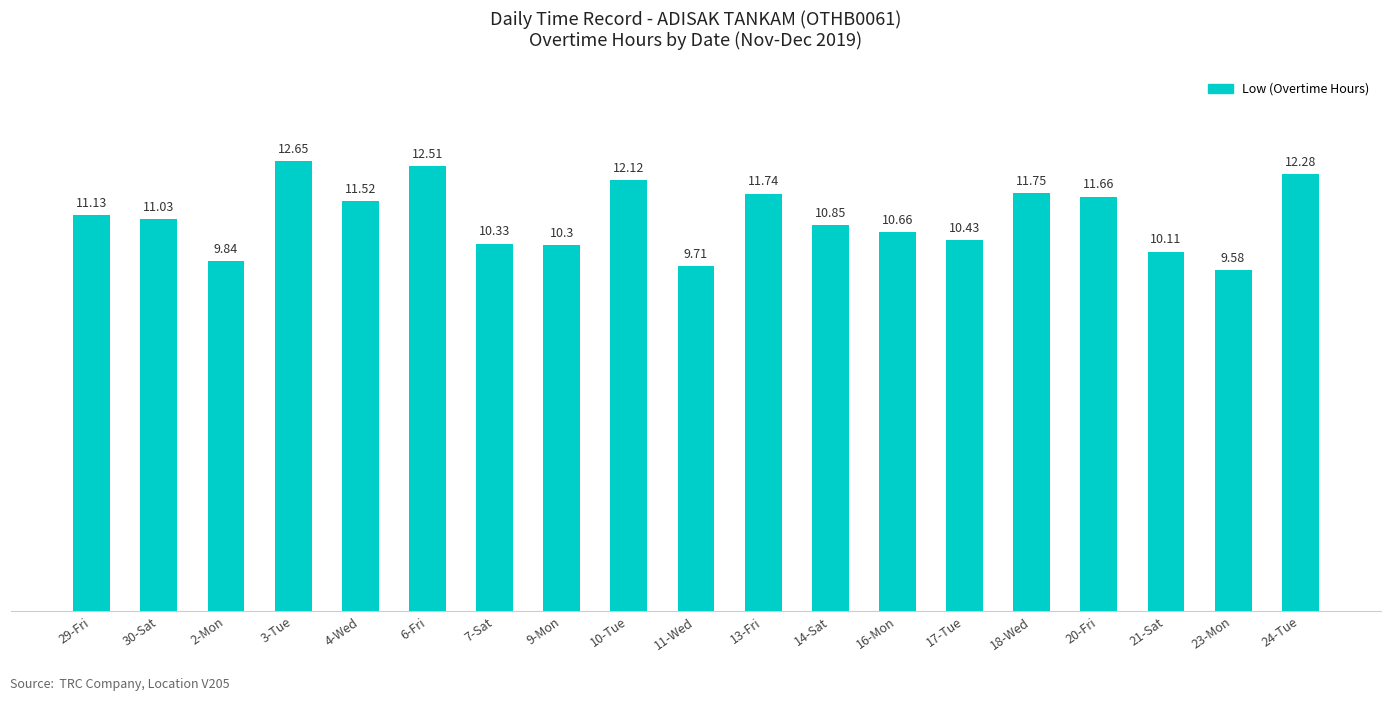

At which category does the chart reach its peak across all series?

3-Tue